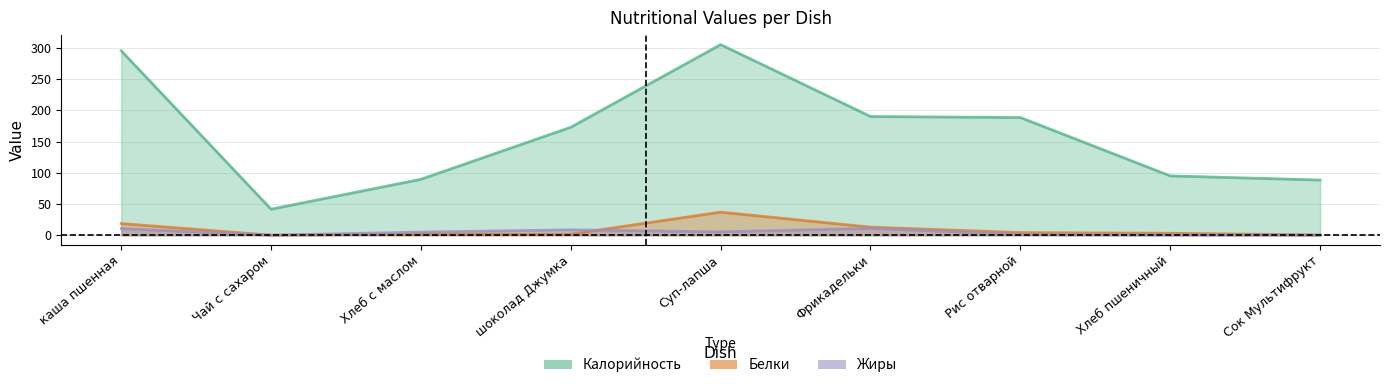

Reading left to right, list all the values displayed in this chart.

Калорийность: каша пшенная=295.1	Чай с сахаром=41.7	Хлеб с маслом=89.5	шоколад Джумка=172.8	Суп-лапша=305.0	Фрикадельки=190.0	Рис отварной=188.3	Хлеб пшеничный=95.0	Сок Мультифрукт=88.4
Белки: каша пшенная=18.7	Чай с сахаром=0.2	Хлеб с маслом=1.8	шоколад Джумка=1.8	Суп-лапша=37.0	Фрикадельки=13.0	Рис отварной=4.3	Хлеб пшеничный=3.2	Сок Мультифрукт=0.5
Жиры: каша пшенная=10.7	Чай с сахаром=0.1	Хлеб с маслом=5.1	шоколад Джумка=8.6	Суп-лапша=5.5	Фрикадельки=11.0	Рис отварной=1.1	Хлеб пшеничный=0.4	Сок Мультифрукт=0.1